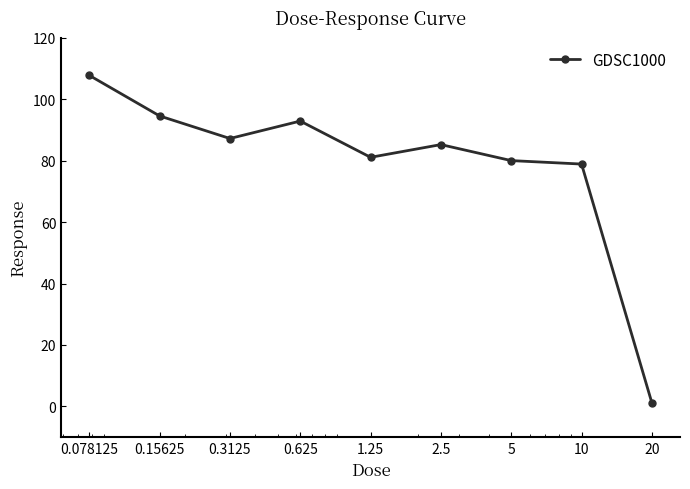

True or false: there are more than 1 points higher than both neighbors.

True